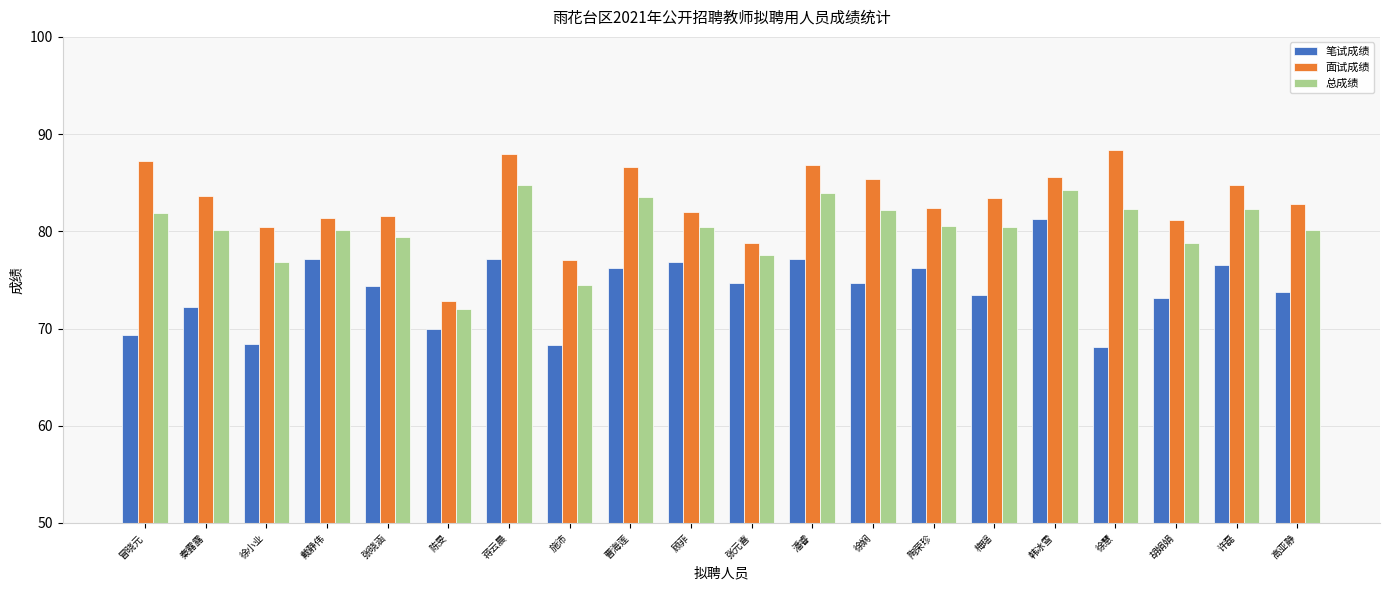

Rank the series at 胡娟娟 from highest to lowest value.

面试成绩, 总成绩, 笔试成绩